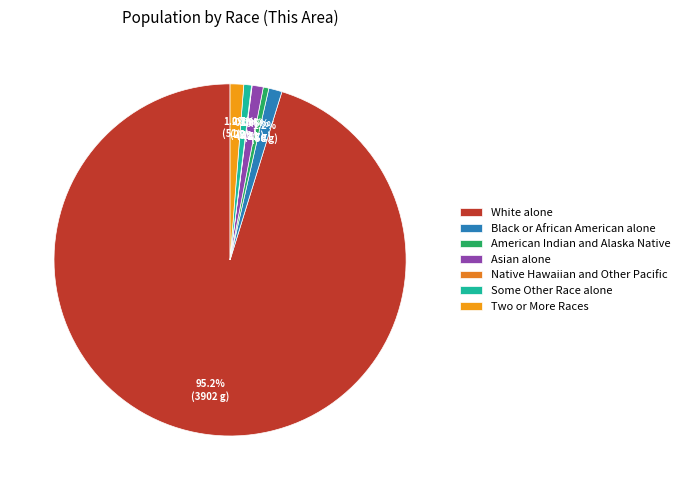

Count the number of slices in the pie.

7